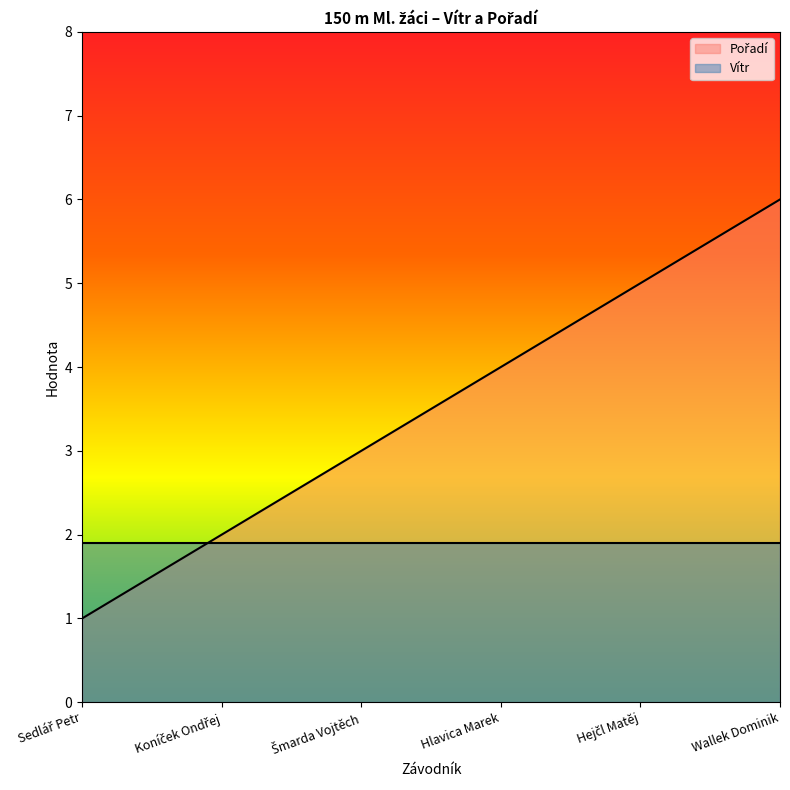

At which label is the value closest to 3?

Šmarda Vojtěch